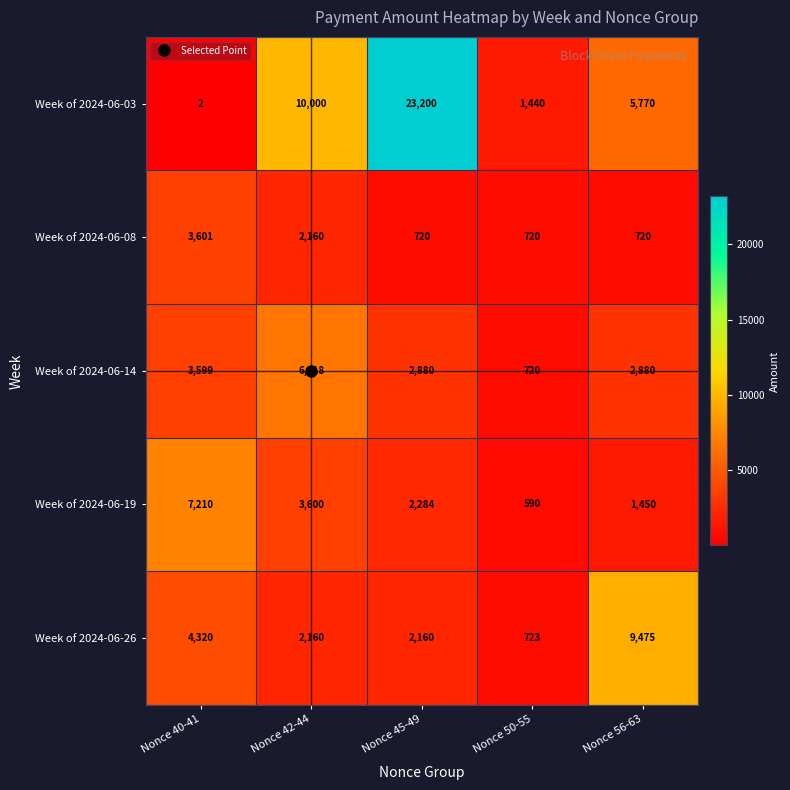

What value does the Week of 2024-06-08 series have at Nonce 40-41, to the nearest 10?

3600